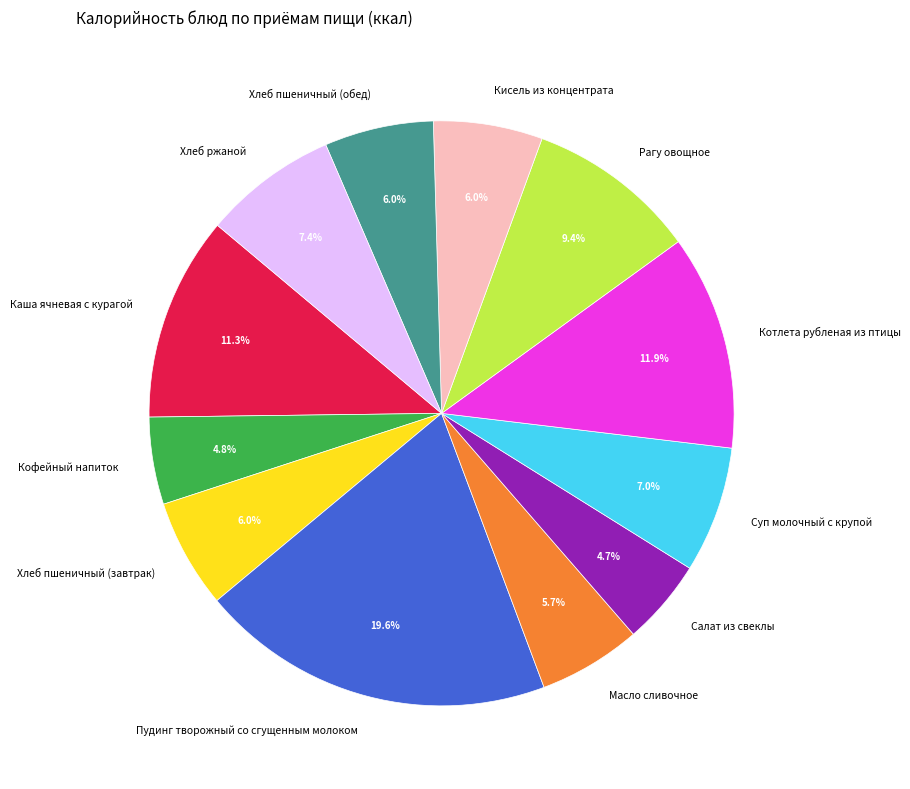

How much of the chart is everything except Масло сливочное?

94.3%